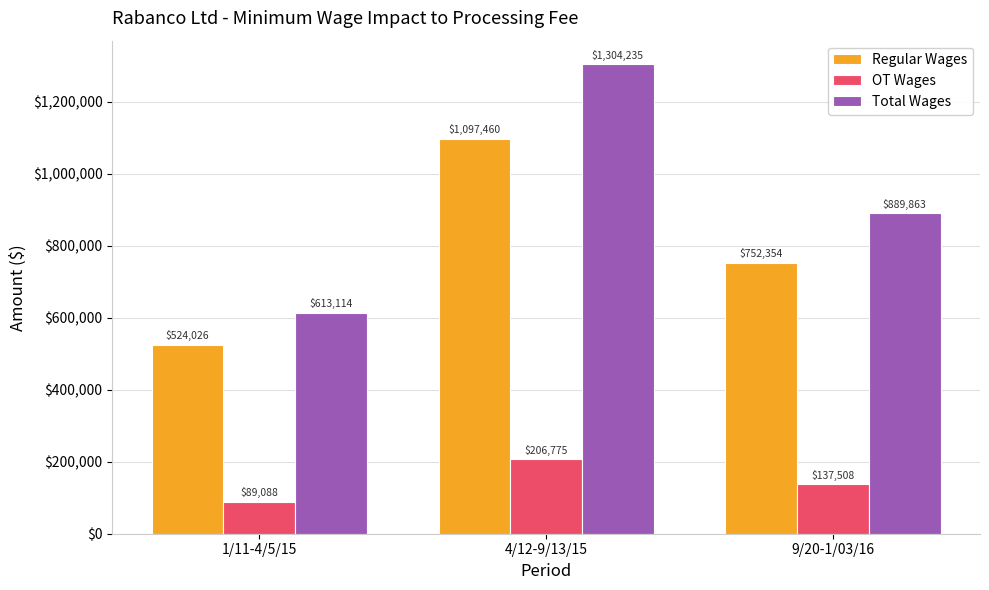

Is it true that Total Wages equals 613114.1 at 1/11-4/5/15?

True